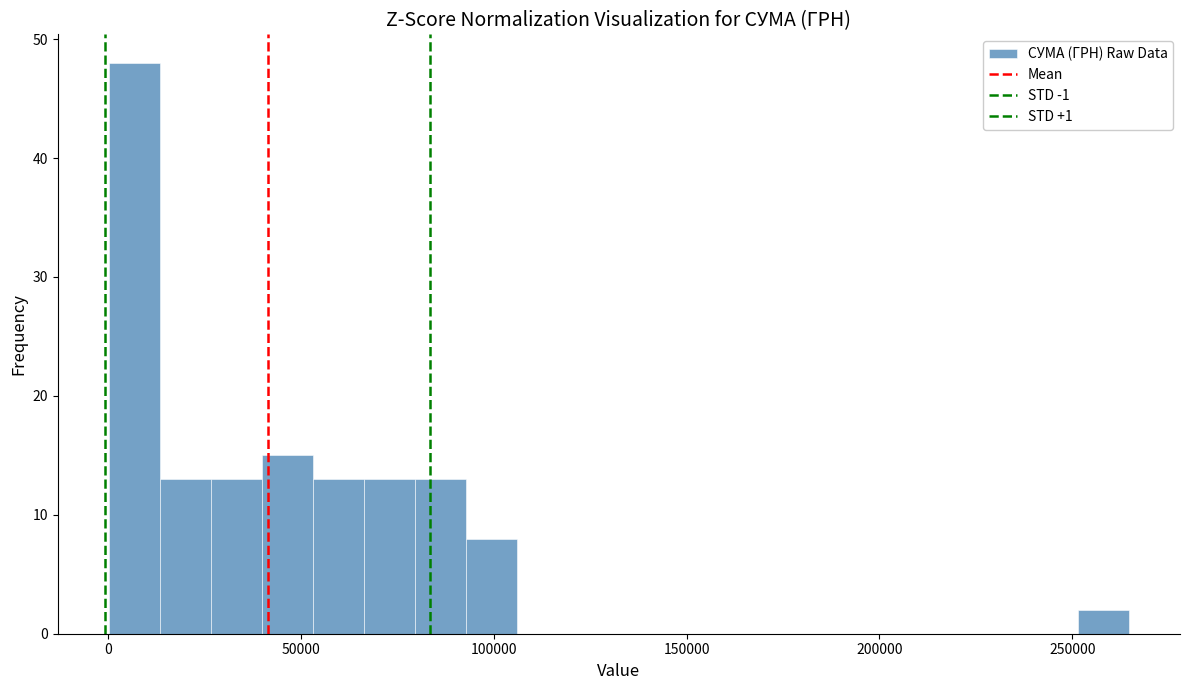

Read against the x-axis, roughly where is the centre of the tallest bar?

5000